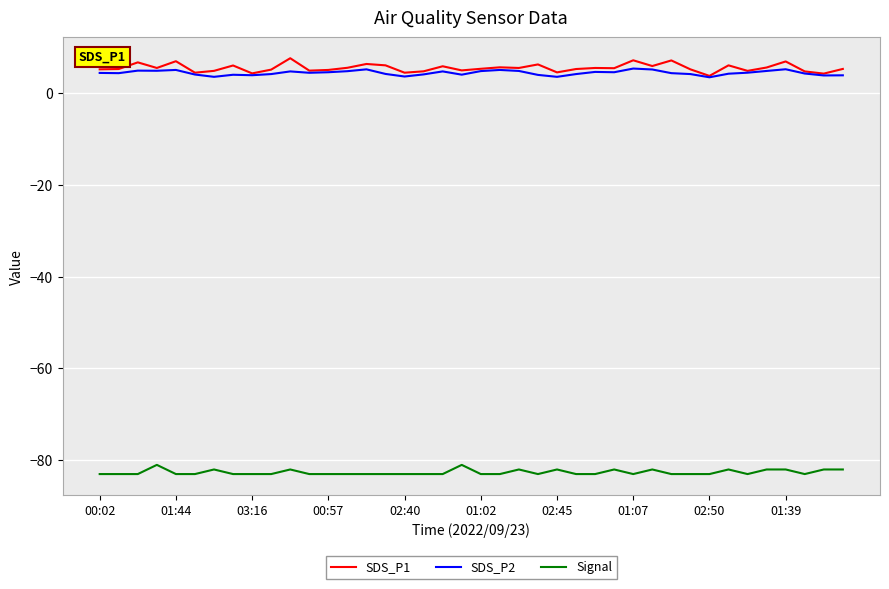

What is the minimum value shown in the chart?

-83.0